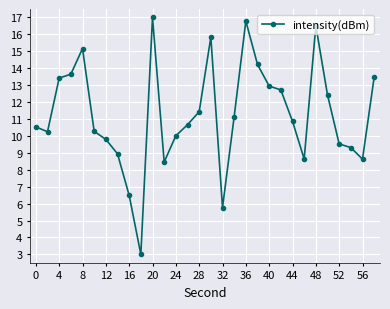

What is the maximum value shown in the chart?

17.0